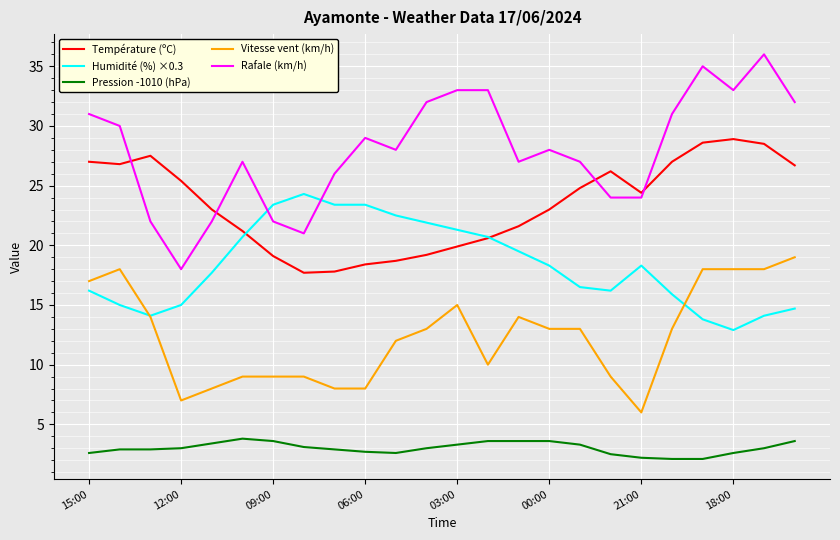

Does the chart have visible grid lines?

Yes